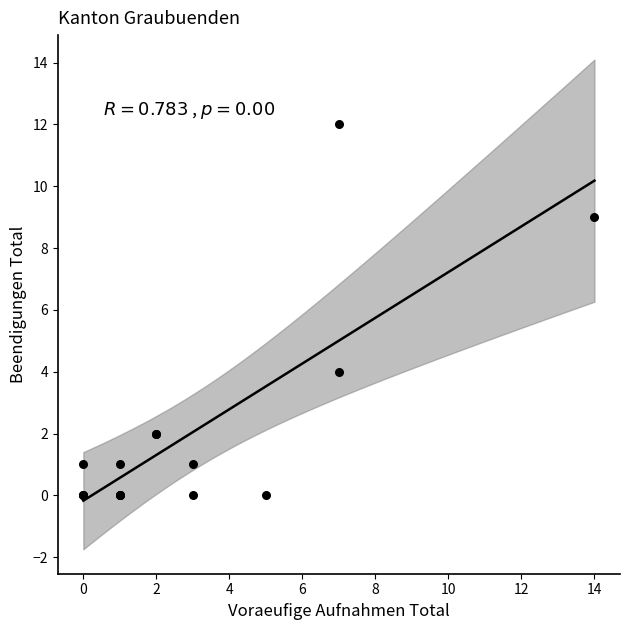

What Y value in the scatter plot is closest to 6?

4